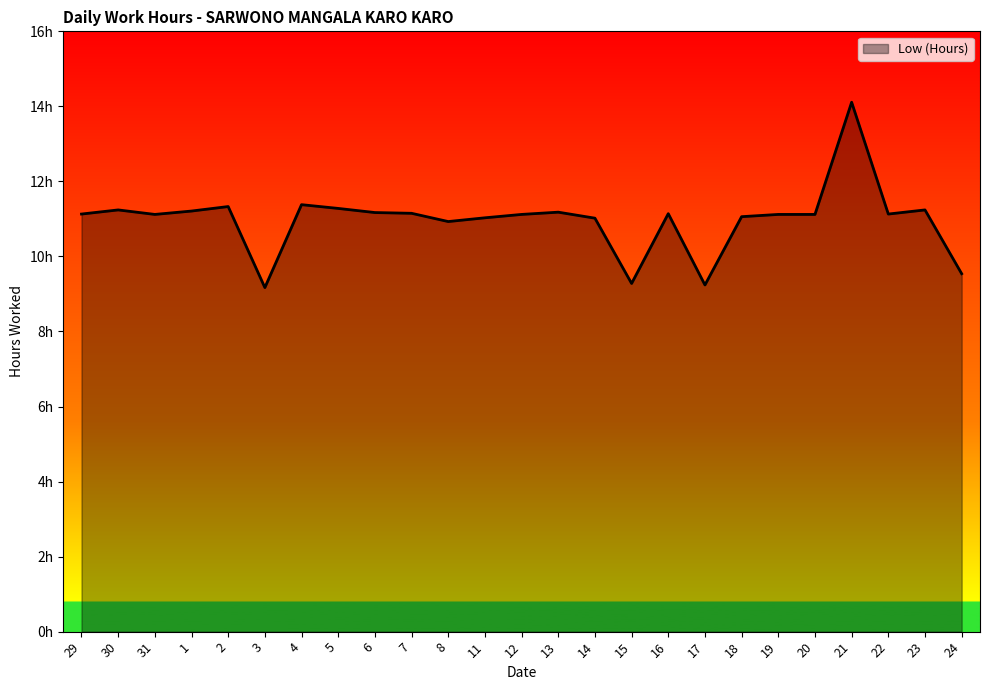

True or false: there are more than 1 points higher than both neighbors.

True